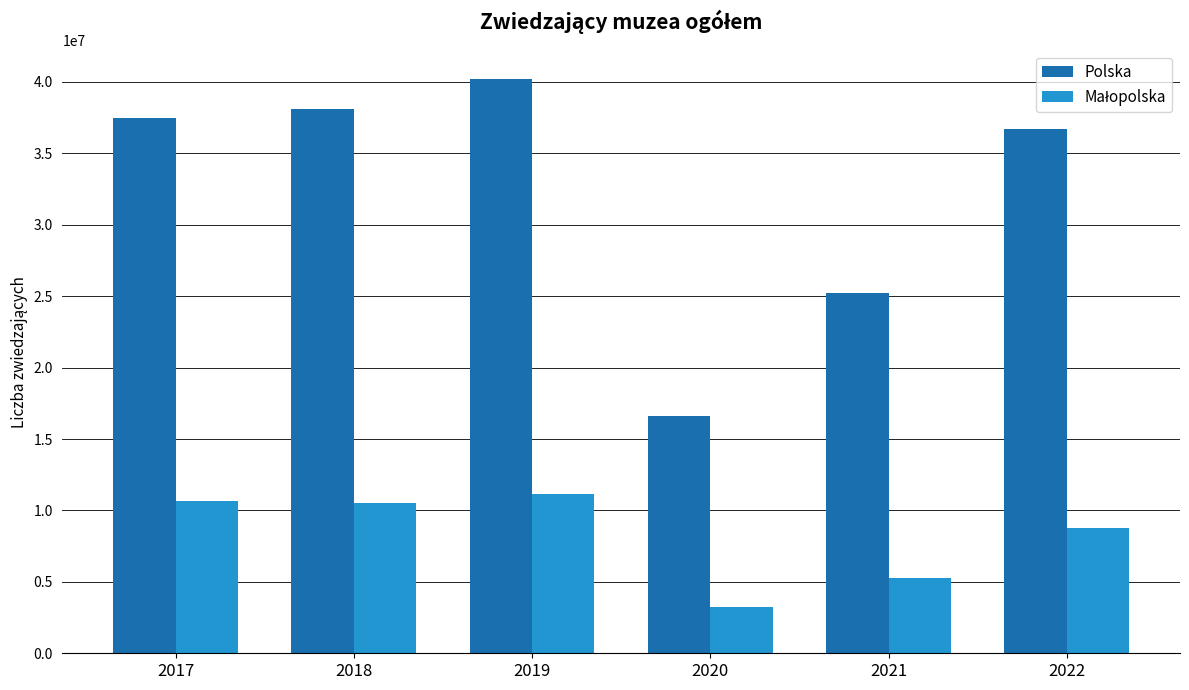

The value of Polska at 2018 is 38124393. True or false?

True